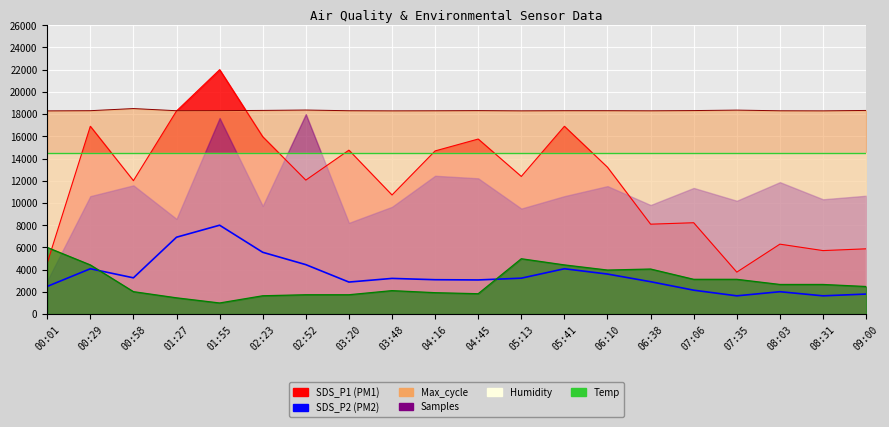

Is the value of Temp line at 04:16 greater than the value of SDS_P2 (PM2) at 06:38?

No